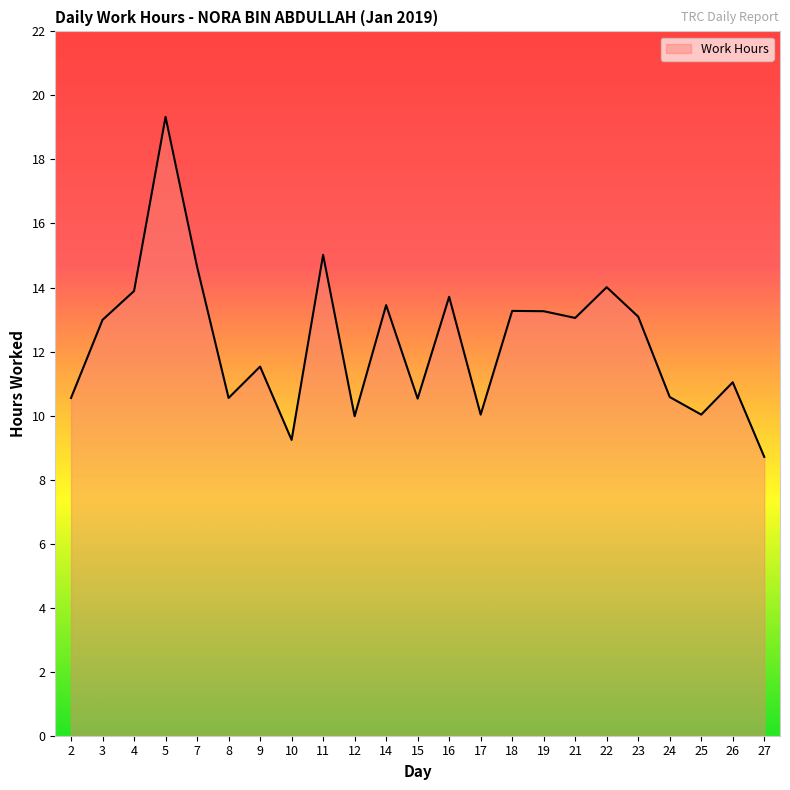

How many lines are shown in the chart?

1